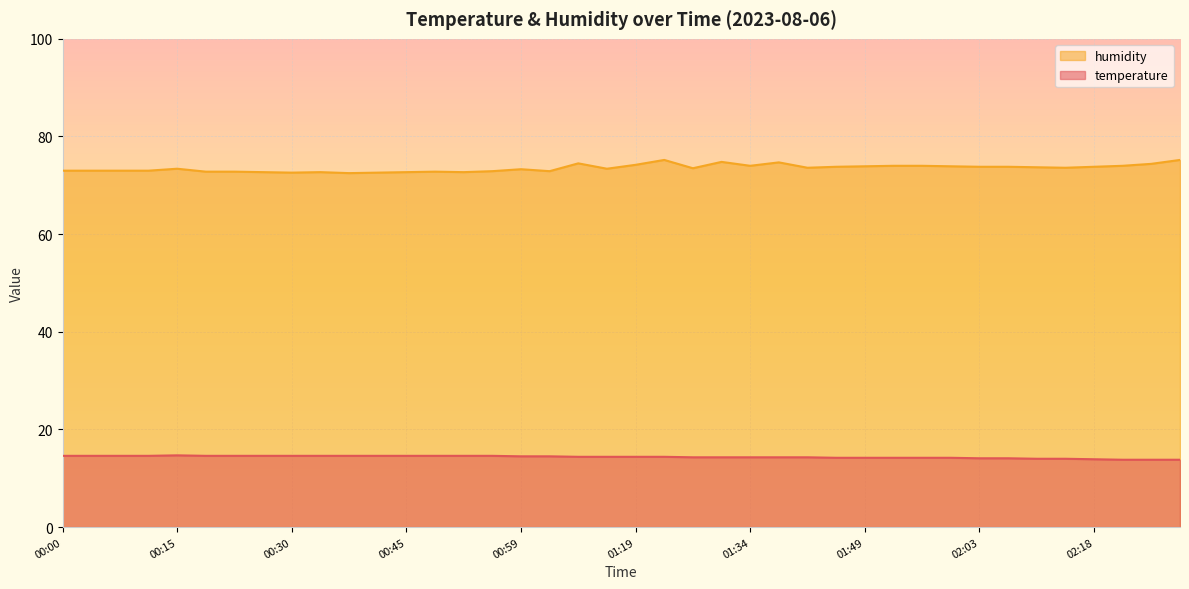

Reading right to left, extract all data points from this chart.

temperature: 13.8	13.8	13.8	13.9	14.0	14.0	14.1	14.1	14.2	14.2	14.2	14.2	14.2	14.3	14.3	14.3	14.3	14.3	14.4	14.4	14.4	14.4	14.5	14.5	14.6	14.6	14.6	14.6	14.6	14.6	14.6	14.6	14.6	14.6	14.6	14.7	14.6	14.6	14.6	14.6
humidity: 75.2	74.4	74.0	73.8	73.6	73.7	73.8	73.8	73.9	74.0	74.0	73.9	73.8	73.6	74.7	74.0	74.8	73.5	75.2	74.2	73.4	74.5	72.9	73.3	72.9	72.7	72.8	72.7	72.6	72.5	72.7	72.6	72.7	72.8	72.8	73.4	73.0	73.0	73.0	73.0